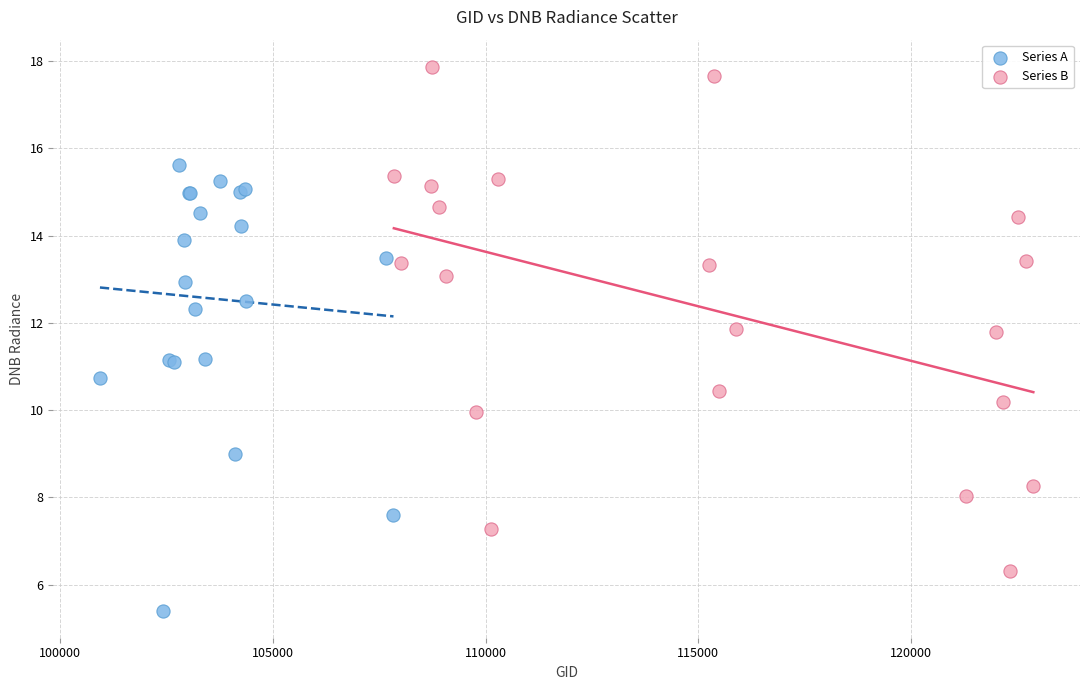

Which series has the widest spread of Y values?

Series B